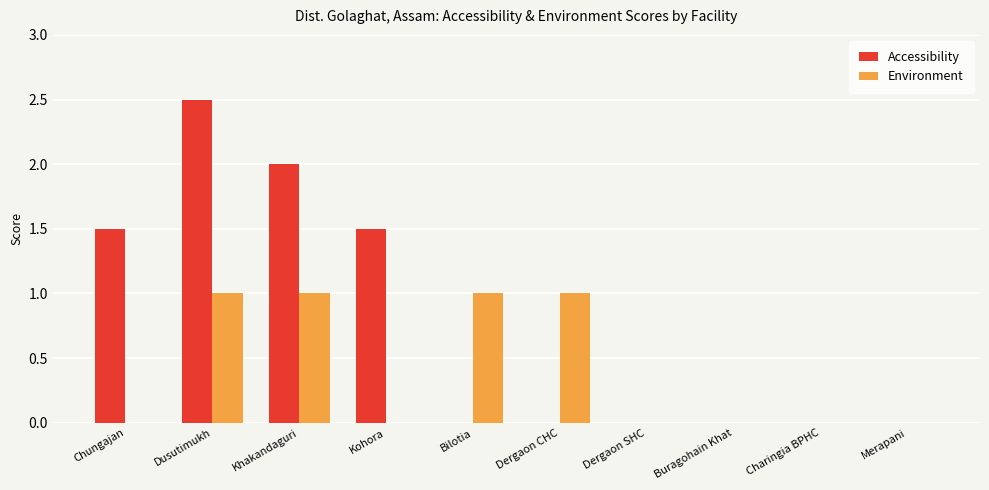

What value does the Environment series have at Dusutimukh?

1.0